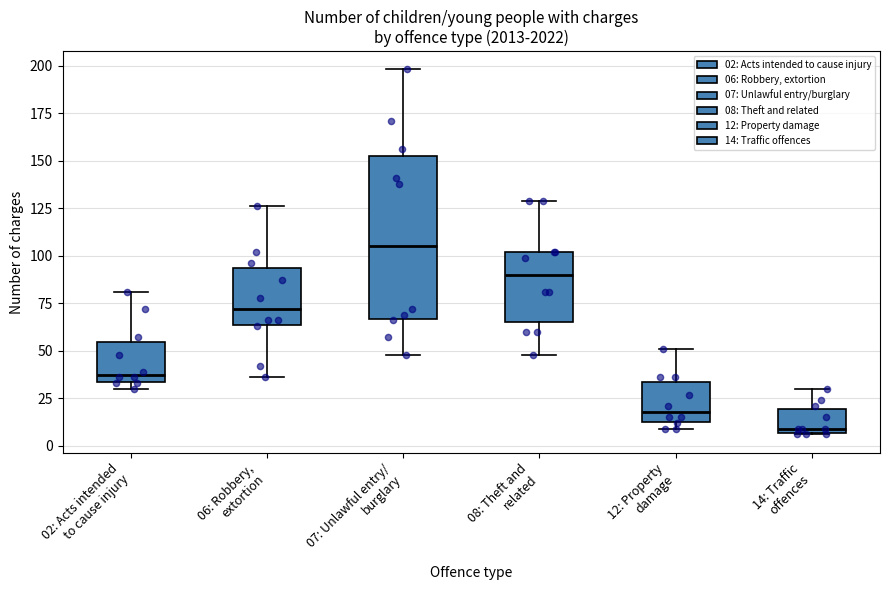

Which box's median line is the lowest?

14: Traffic offences